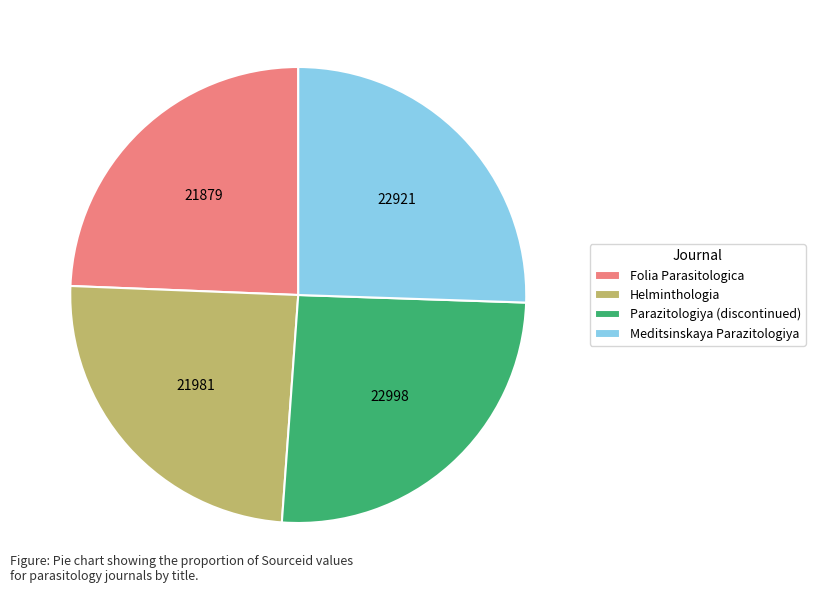

Is Meditsinskaya Parazitologiya the majority of the pie?

No